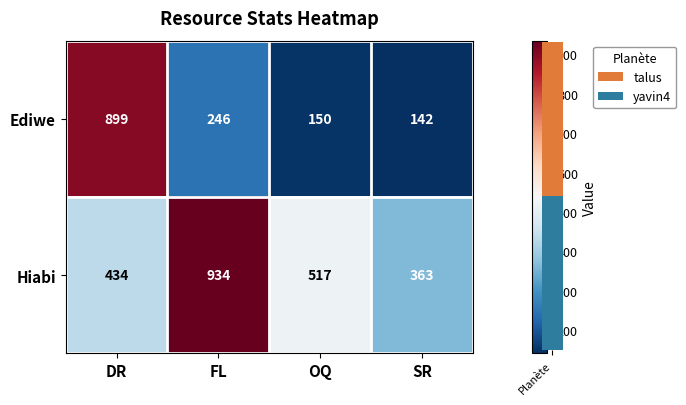

Which series has the largest total across all categories?

Hiabi